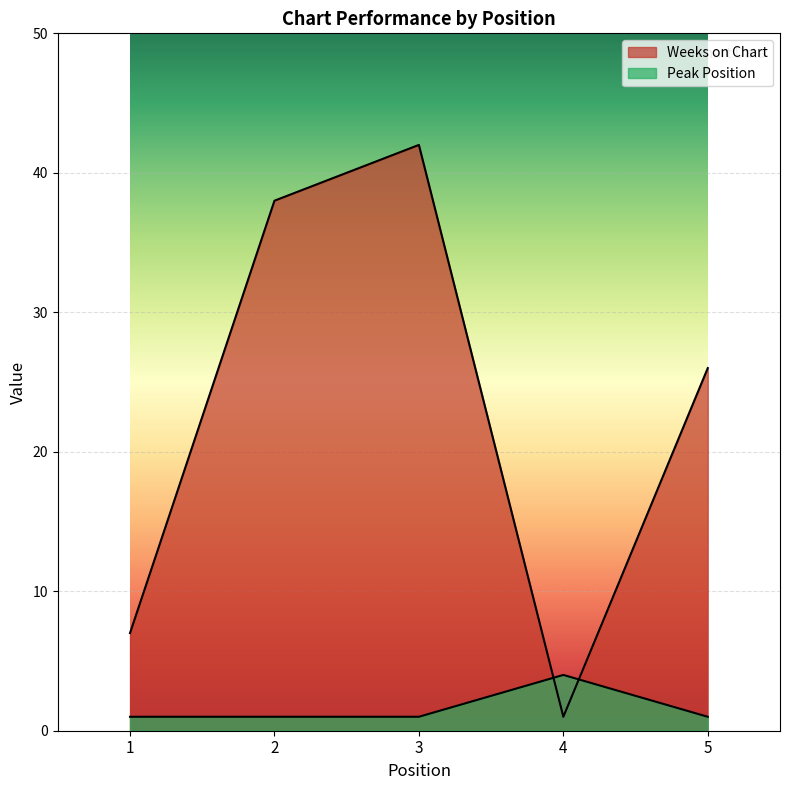

Reading left to right, extract all data points from this chart.

Weeks on Chart: 7	38	42	1	26
Peak Position: 1	1	1	4	1